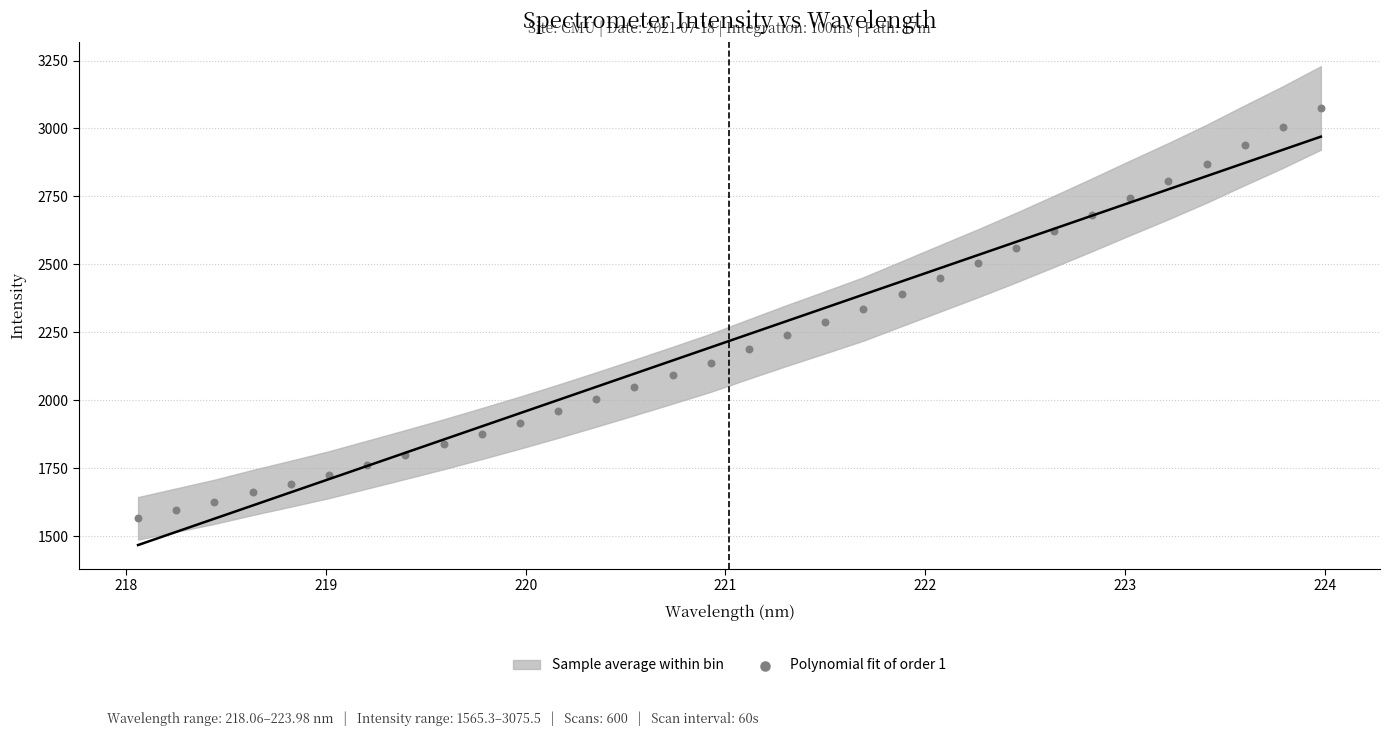

What is the range of Y values (max minus min)?

1510.2